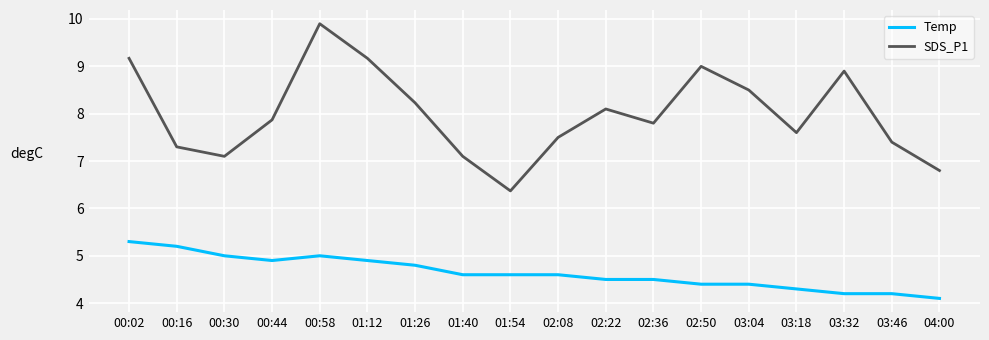

How many categories are shown in the chart?

18